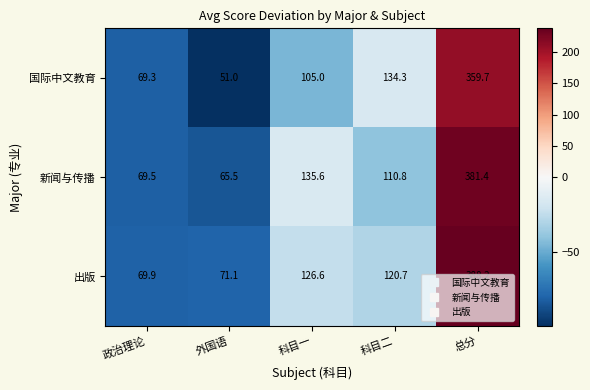

What is the approximate value of 新闻与传播 at 总分?

381.4